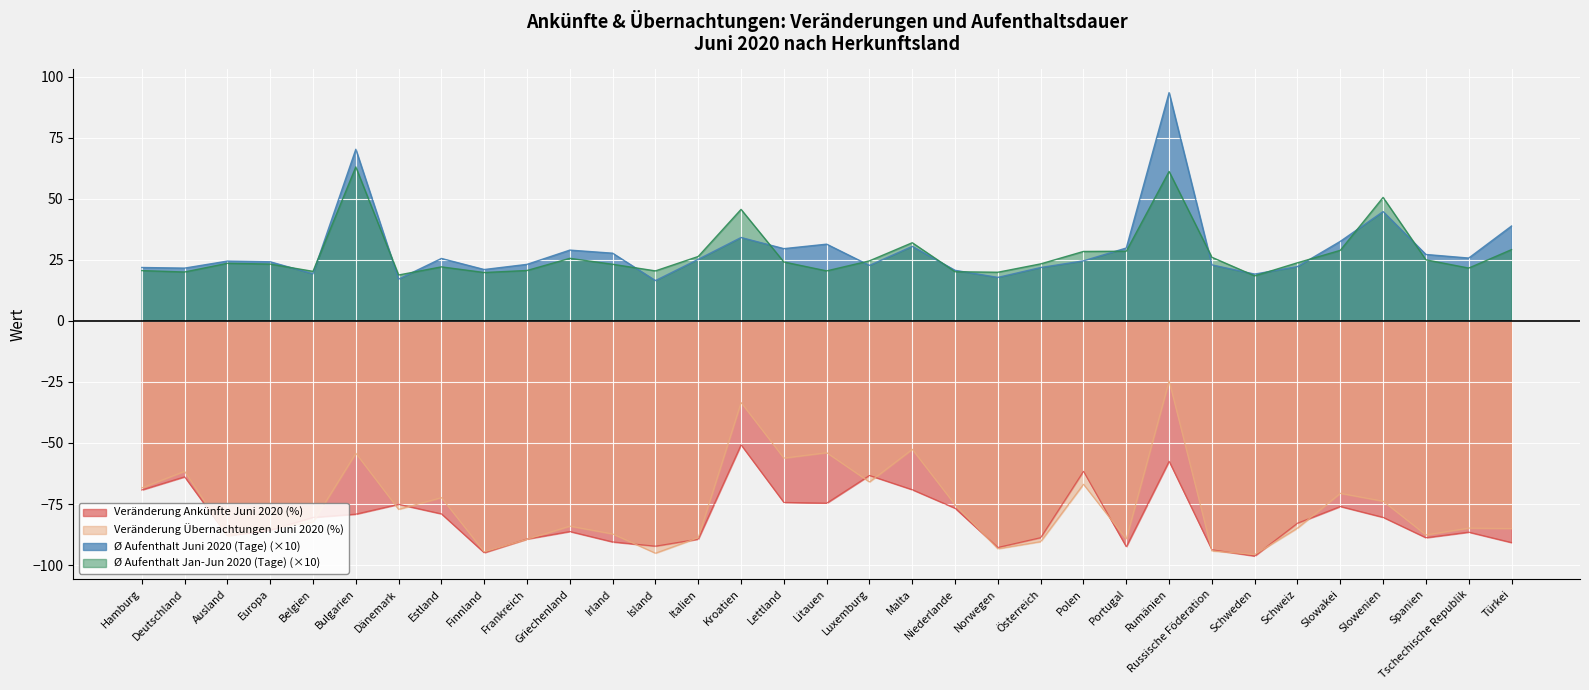

How many data points in Ø Aufenthalt Juni 2020 (Tage) are less than 24?

14